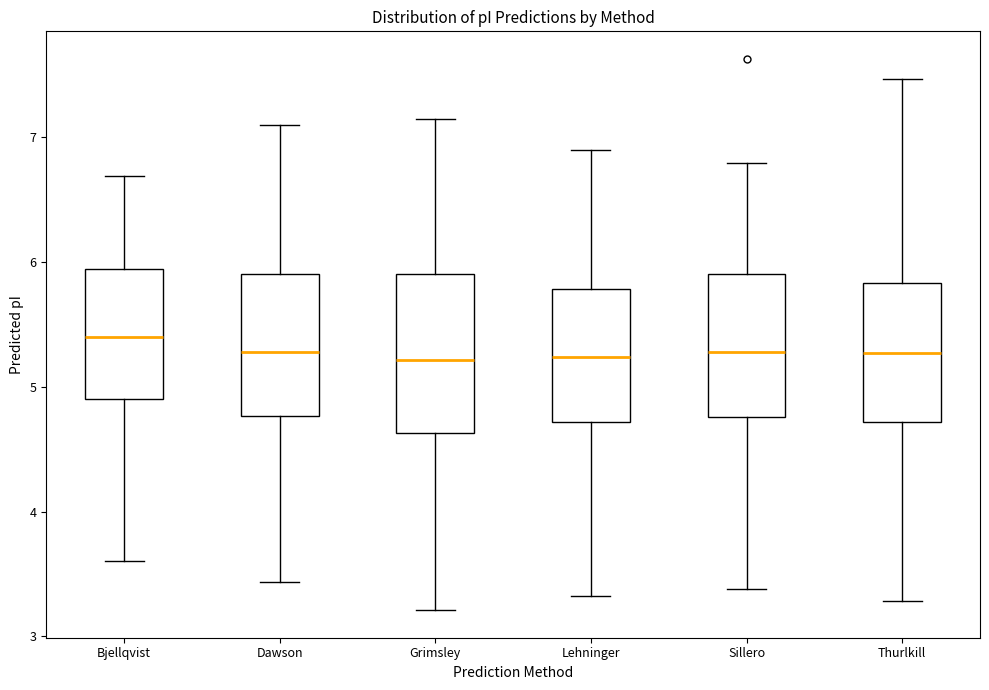

Where does the median line of the box for Sillero sit on the y-axis? The values are not printed on the chart, so give them approximately, as read against the axis.

5.3